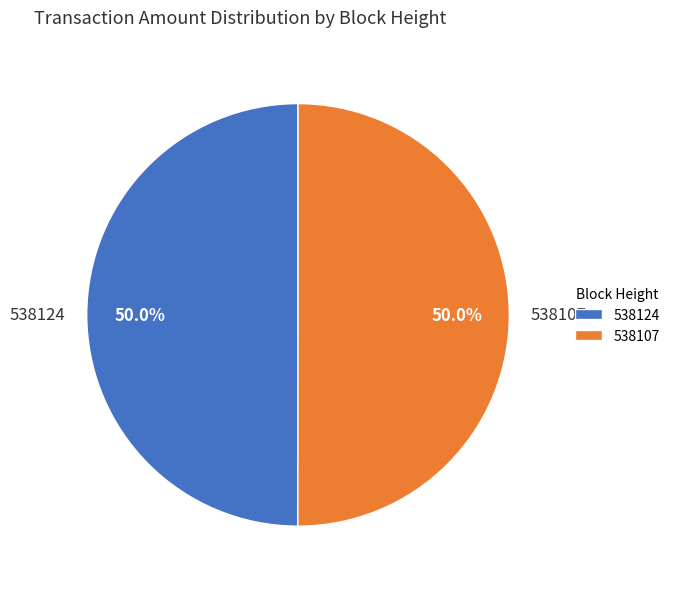

Approximately how many times larger is the value at 538107 compared to 538124?

1.0